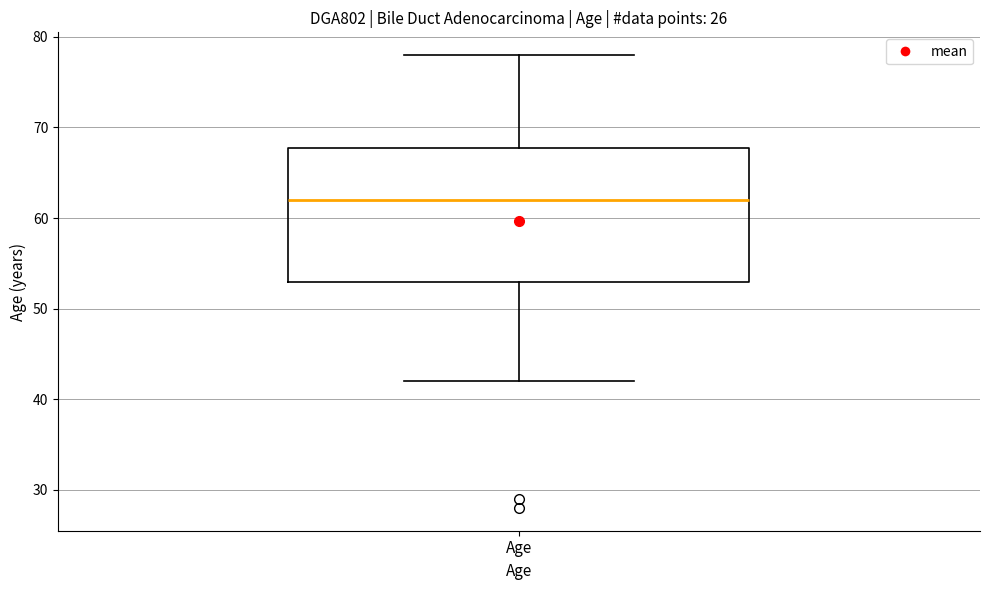

Transcribe this box plot: give where the median line is, the range the box spans, and where the two whiskers end, as read against the y-axis. The values are not printed on the chart, so give them approximately, as read against the axis.

median 62, box 53 to 68, whiskers 42 to 78